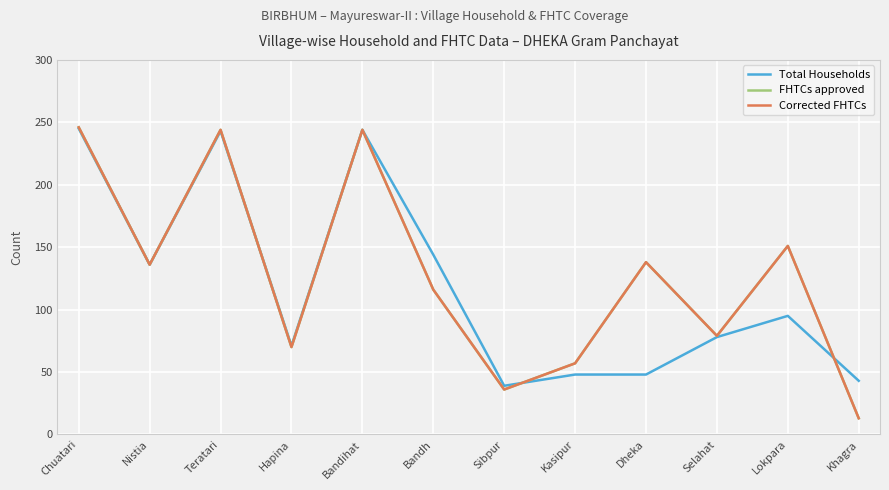

What is the maximum value for FHTCs approved?

246